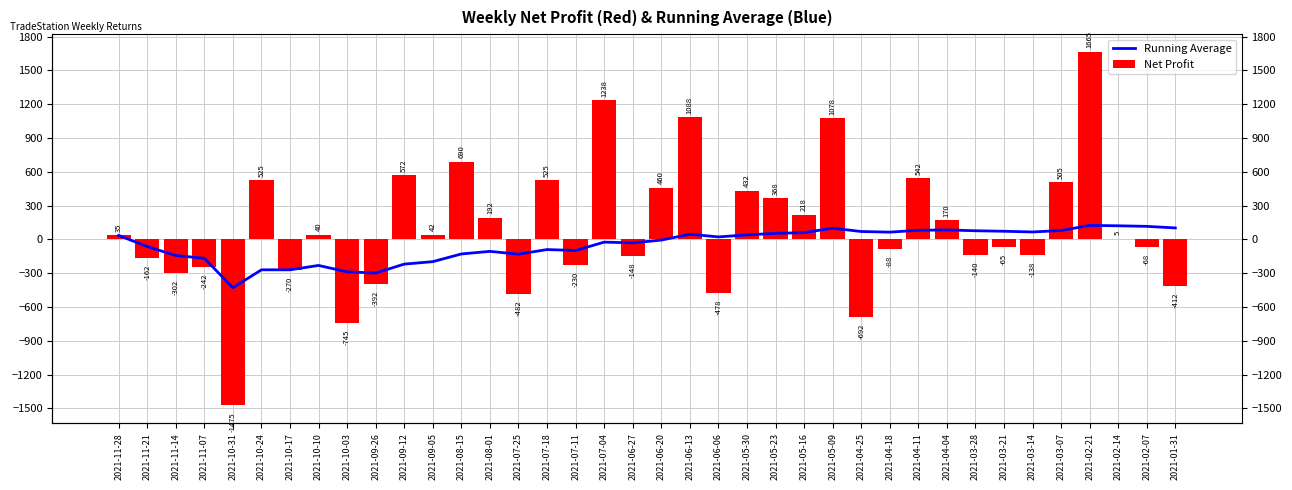

How many distinct data groups are displayed?

2